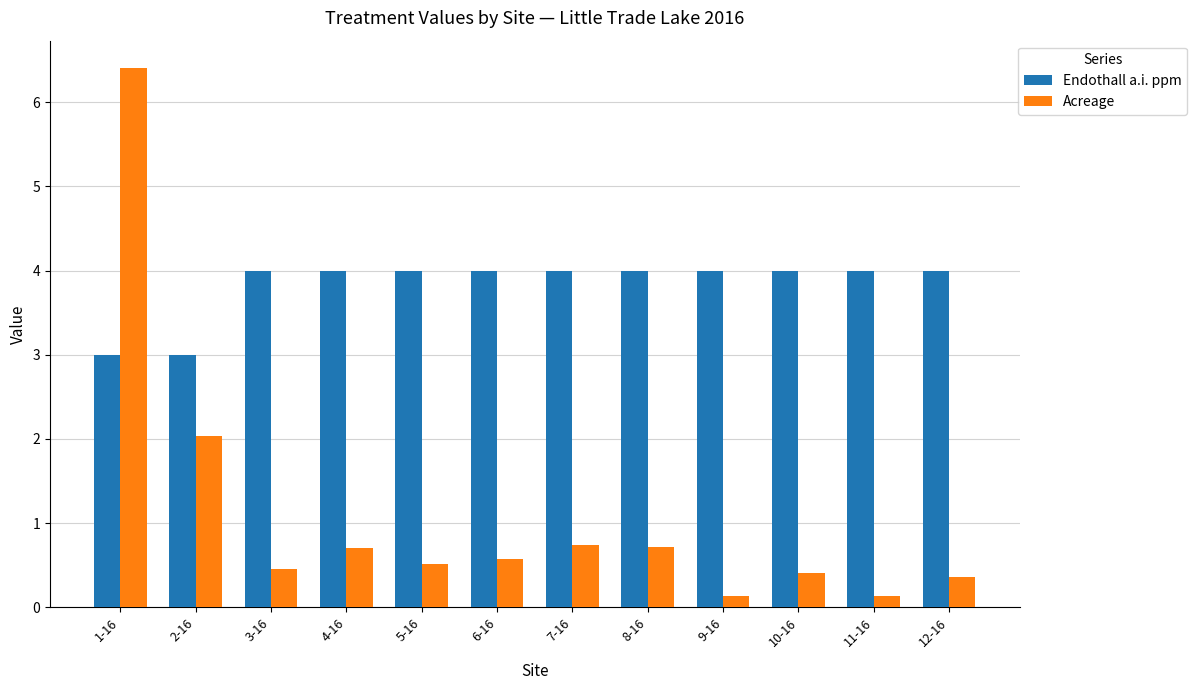

Count the number of data series in this chart.

2